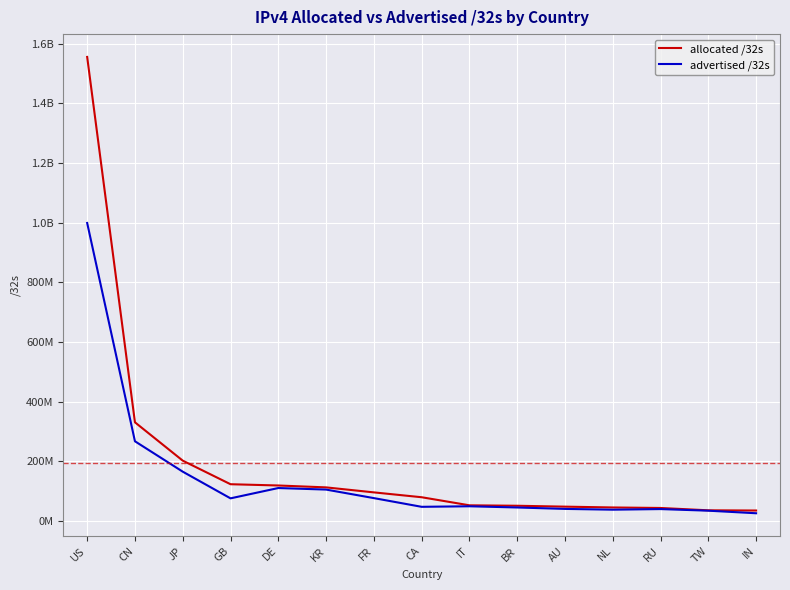

The value of allocated /32s at NL is 79725619. True or false?

False